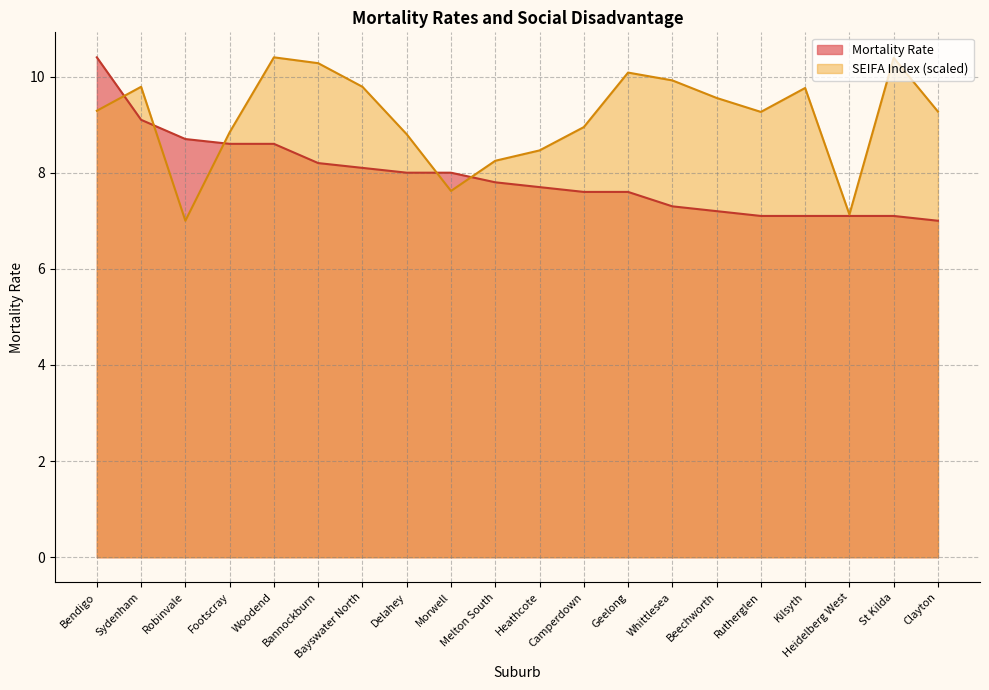

Which series has the widest spread of values?

Mortality Rate